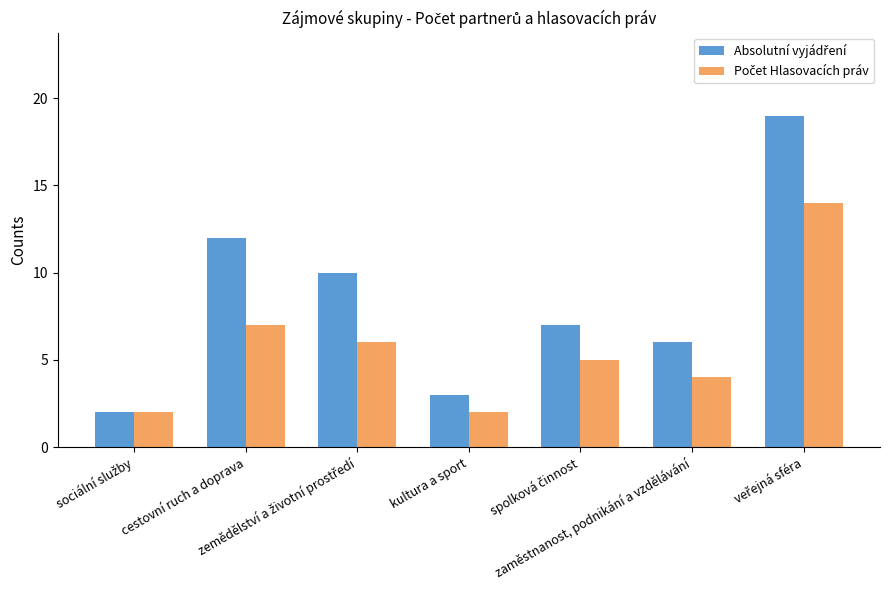

At how many categories does at least one series exceed 8?

3